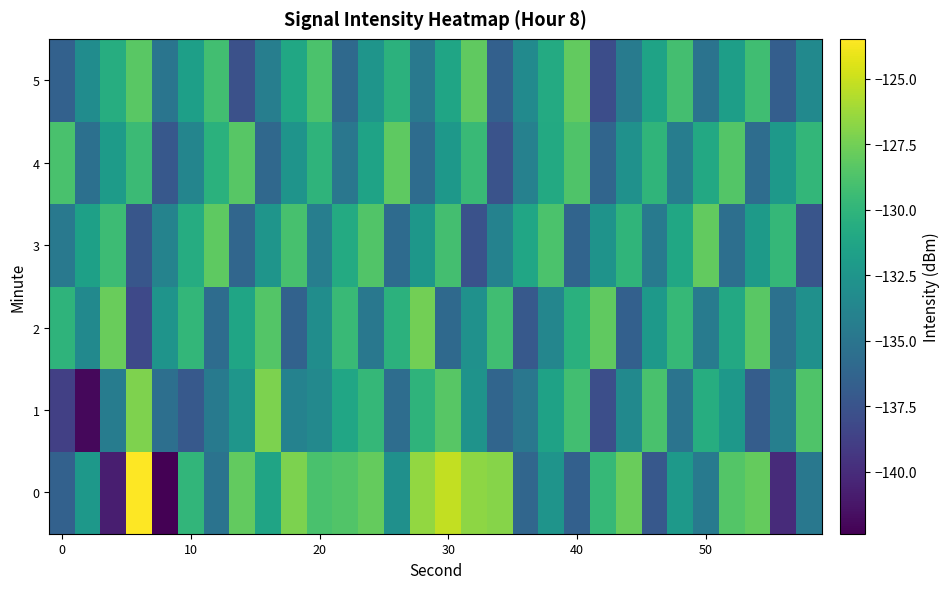

At which category is the sum across all series the highest?

30